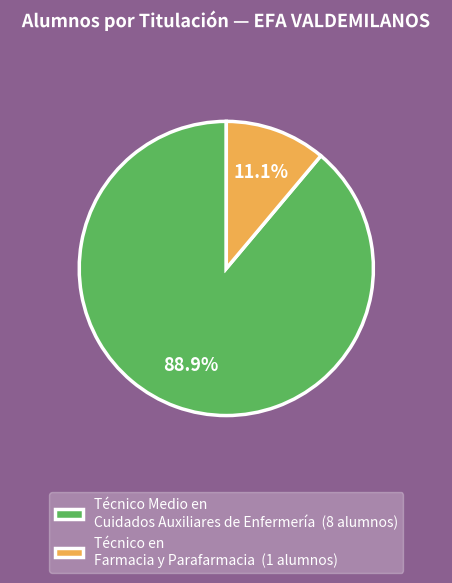

What percentage is the Técnico Medio en Cuidados Auxiliares de Enfermería slice, to the nearest percent?

89%